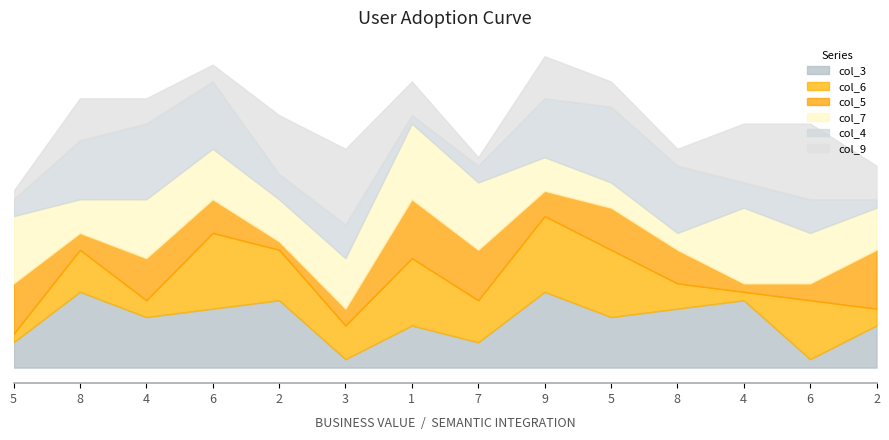

What is the average value of the col_7 series?

6